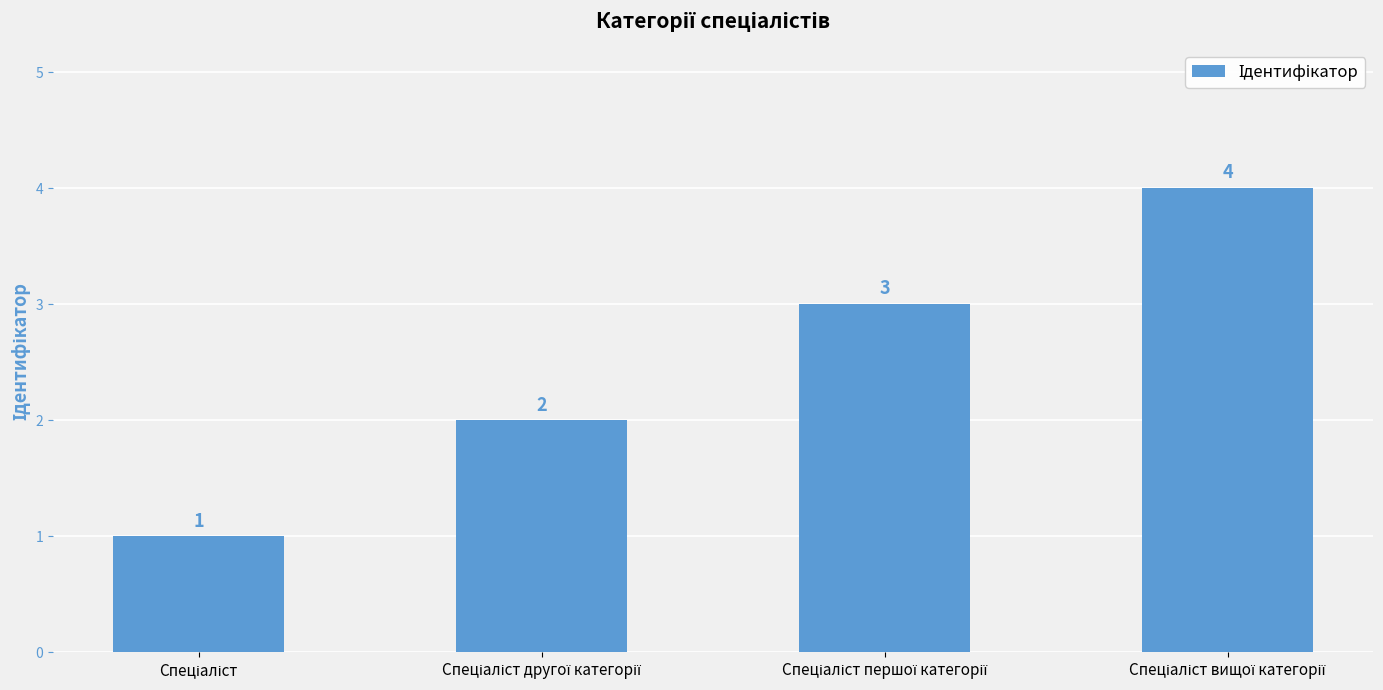

What is the value of the 1st bar from the left?

1